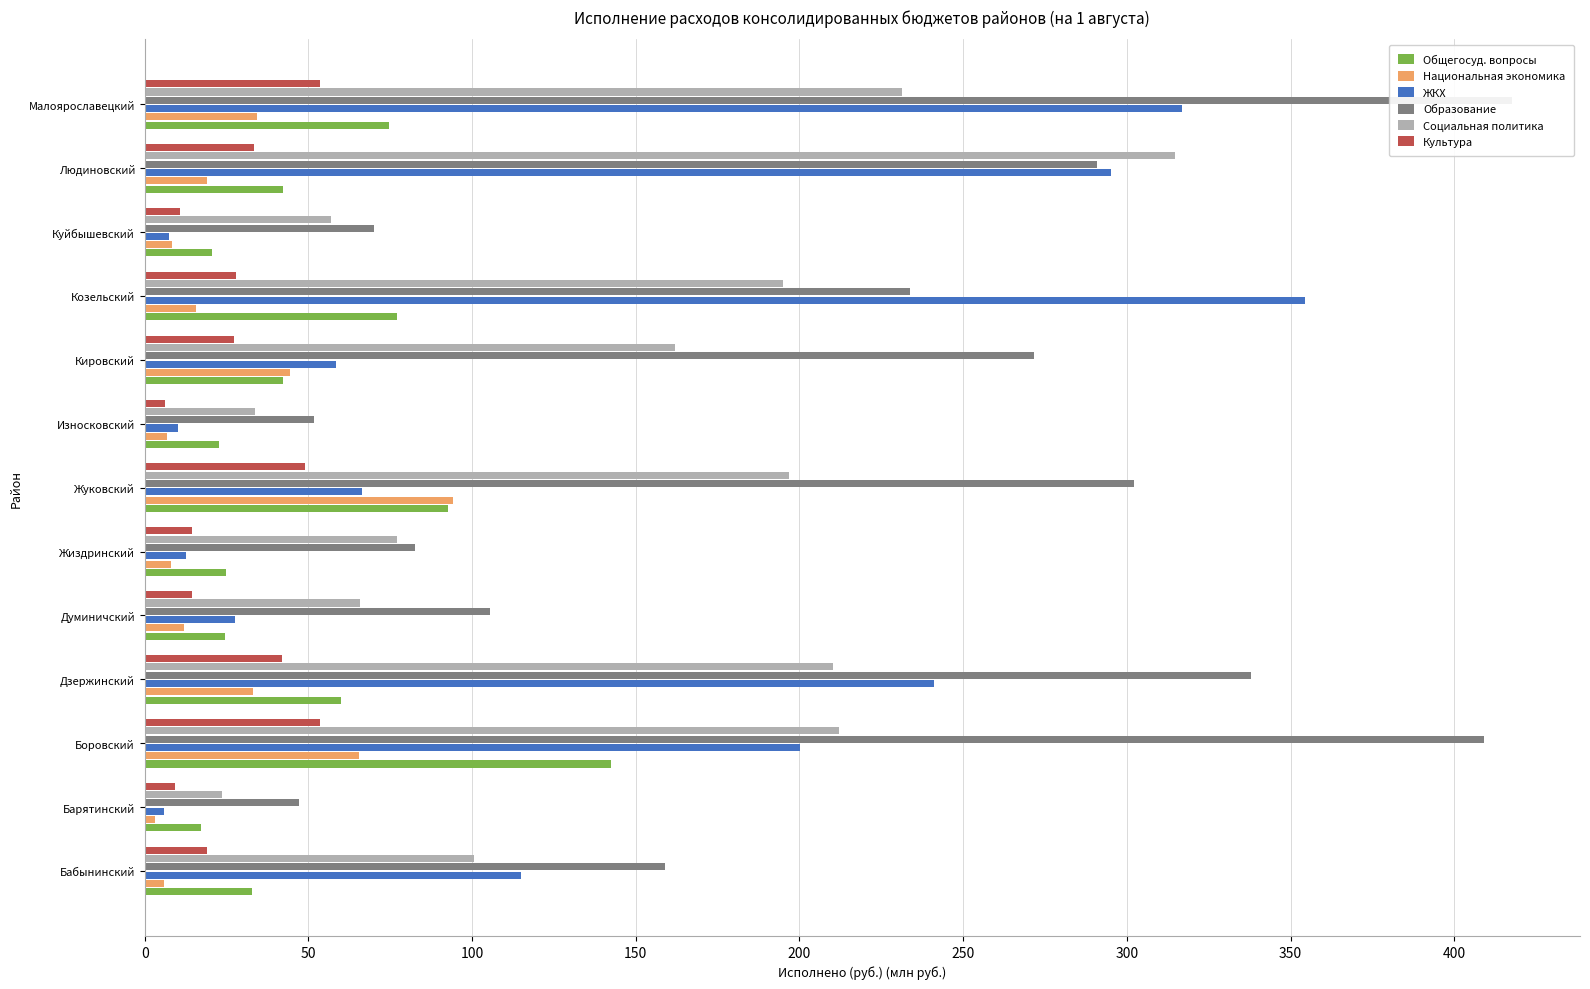

Does the chart contain stacked bars?

No